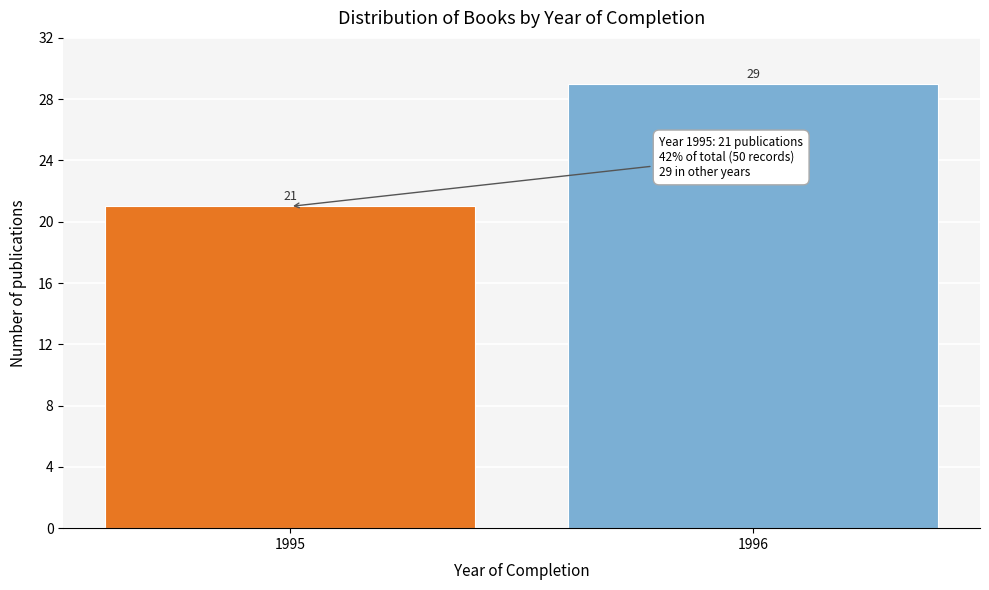

Reading left to right, what are all the values shown in this chart?

21	29